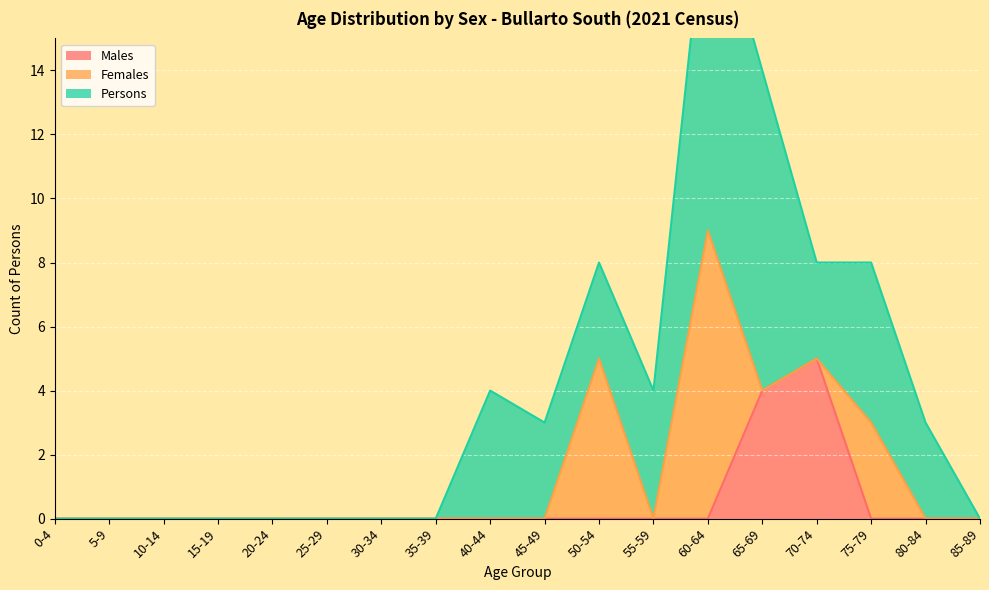

Is it true that Males equals 3 at 80-84?

False